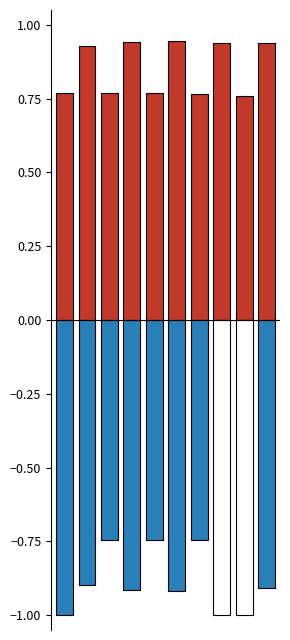

Reading left to right, extract all data points from this chart.

начислено: 0=0.8	1=0.9	2=0.8	3=0.9	4=0.8	5=0.9	6=0.8	7=0.9	8=0.8	9=0.9
уплачено: 0=-1.0	1=-0.9	2=-0.7	3=-0.9	4=-0.7	5=-0.9	6=-0.7	7=0.0	8=0.0	9=-0.9